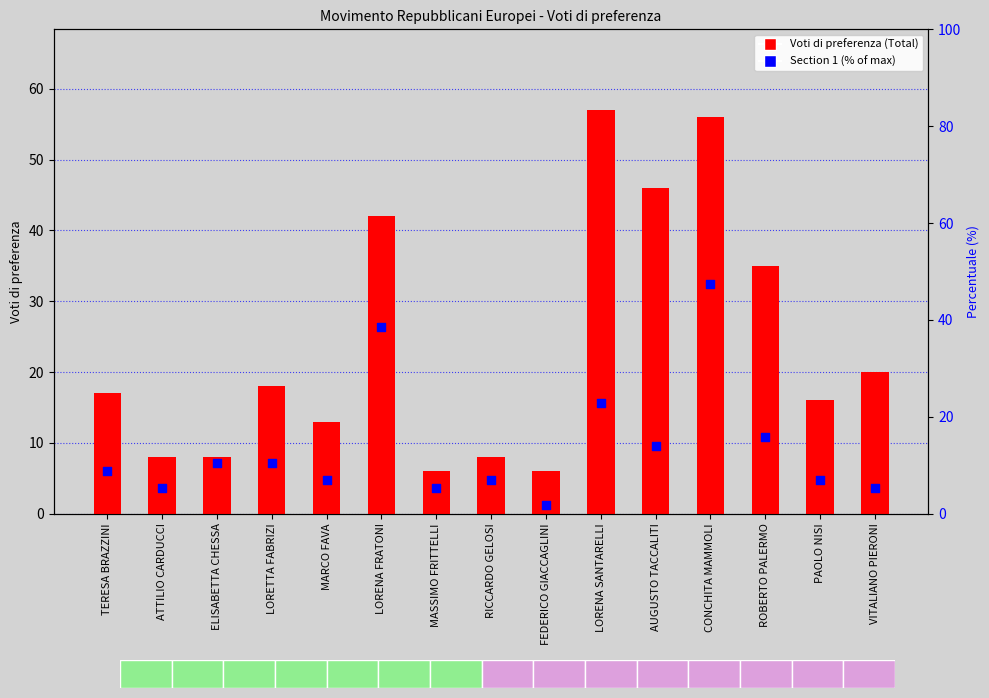

At which category is the sum across all series the highest?

CONCHITA MAMMOLI